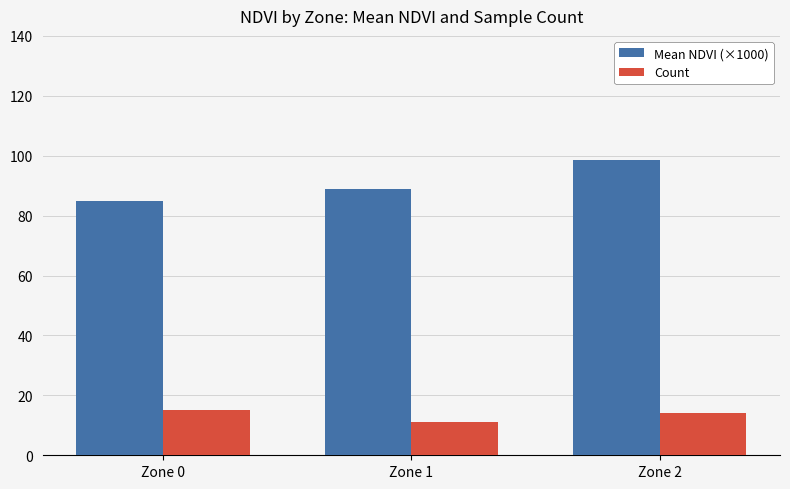

Where is Mean NDVI (×1000) nearest to the value 91?

Zone 1